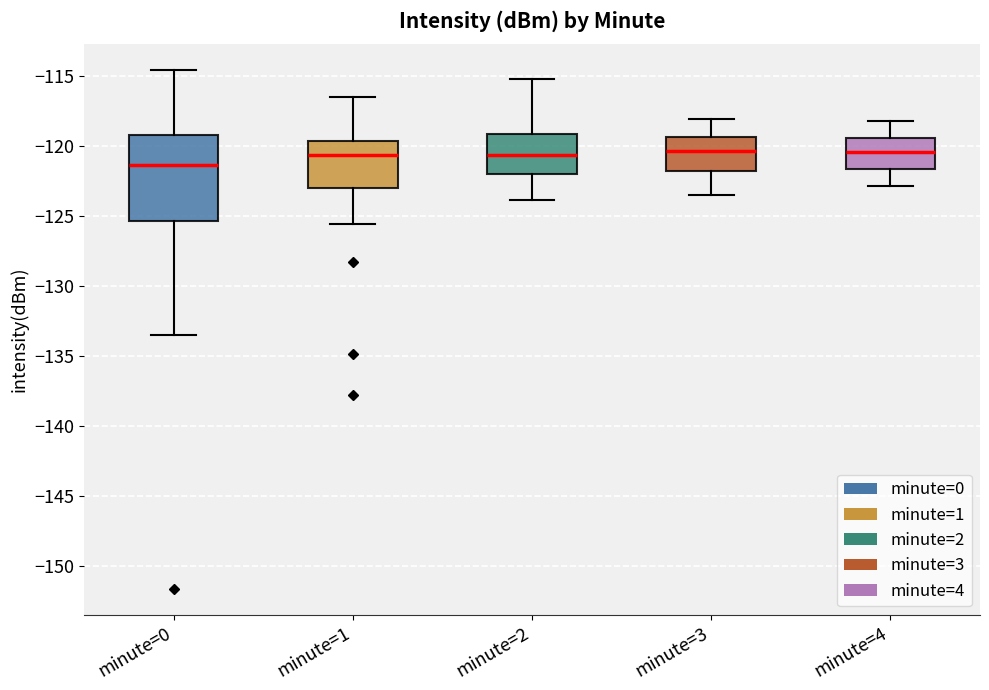

Where is the lower edge of the box for minute=2 on the y-axis? The values are not printed on the chart, so give them approximately, as read against the axis.

-122.0